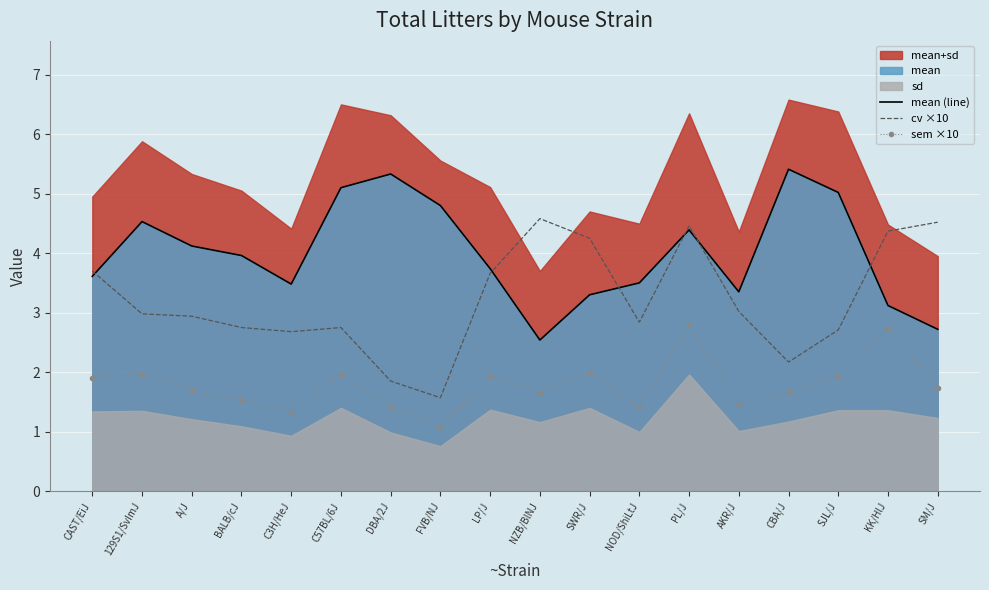

True or false: cv ×10 and sem ×10 cross at least once.

False